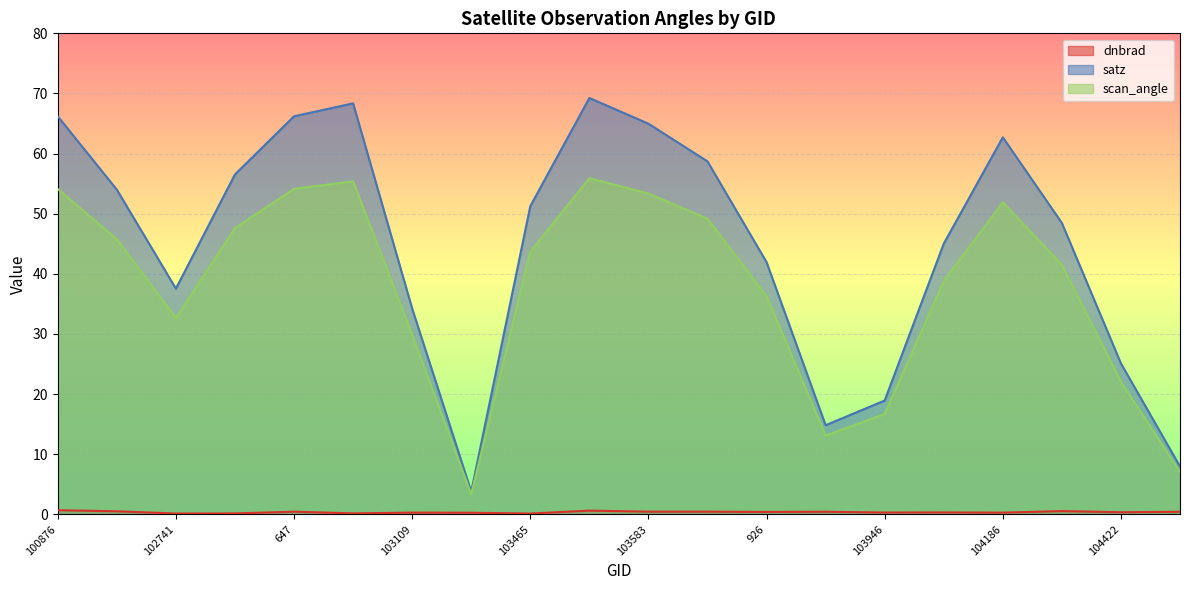

What is the minimum value shown in the chart?

0.1